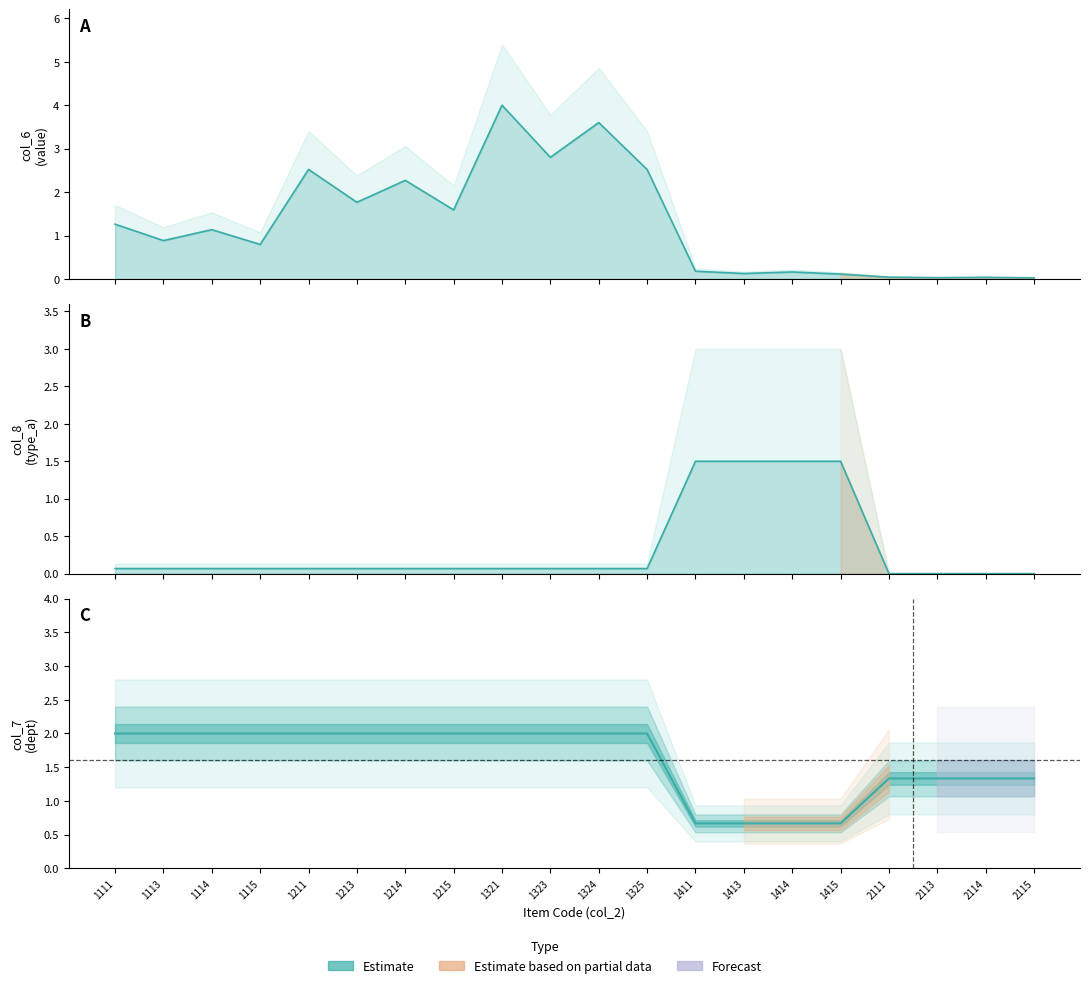

How many intersections are there between col_6 (value) and col_7 (dept)?

6